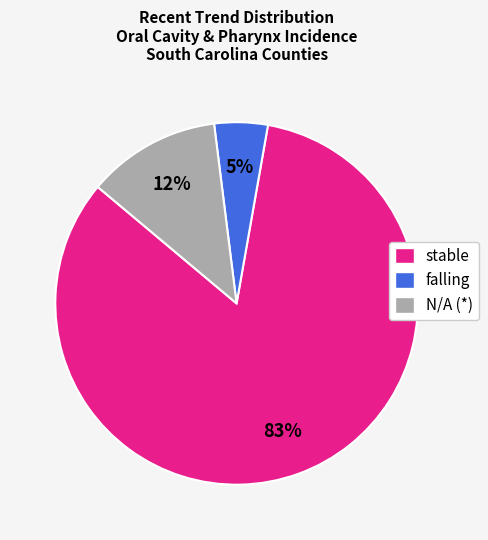

Count the number of slices in the pie.

3